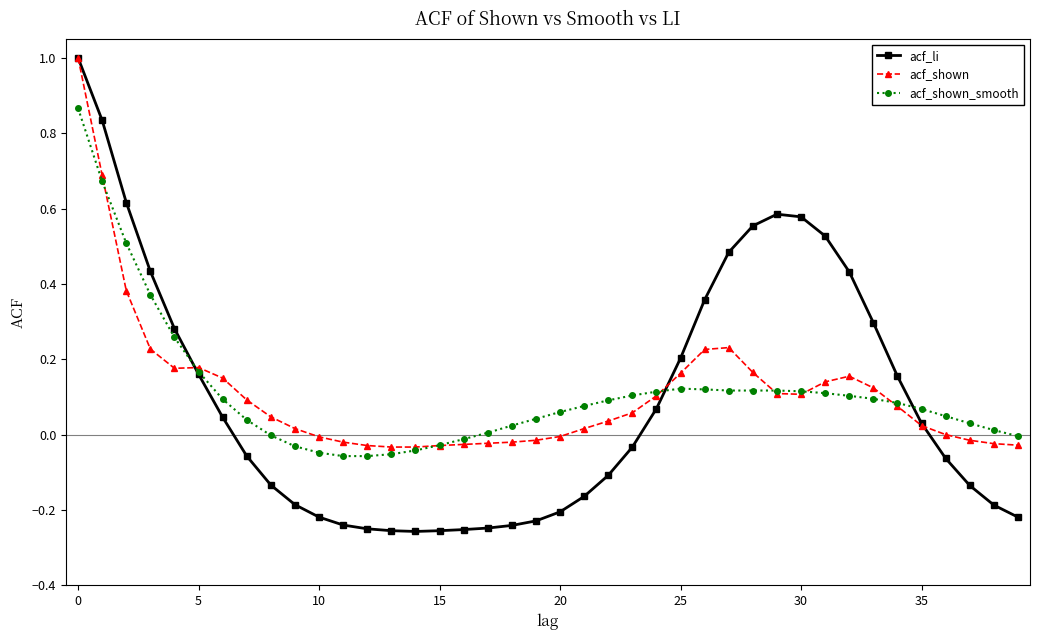

Which series has the widest spread of values?

acf_li